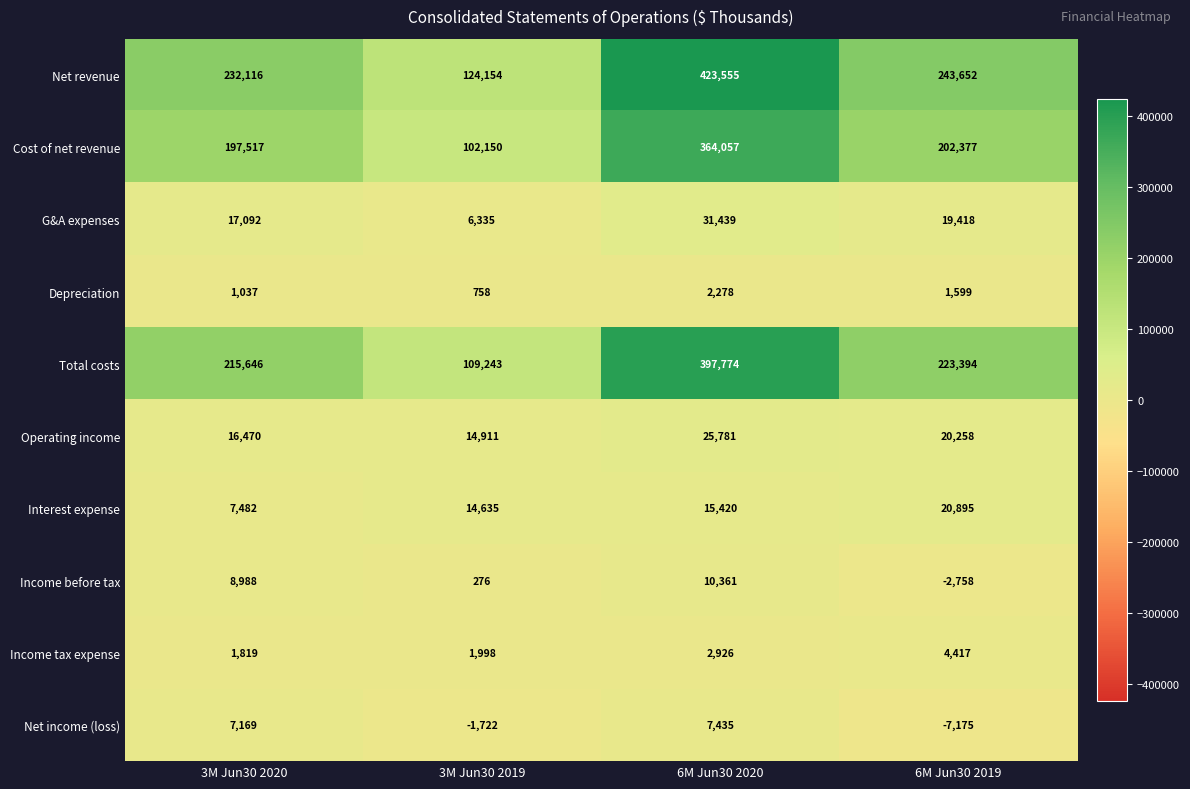

Which series has the largest total across all categories?

Net revenue